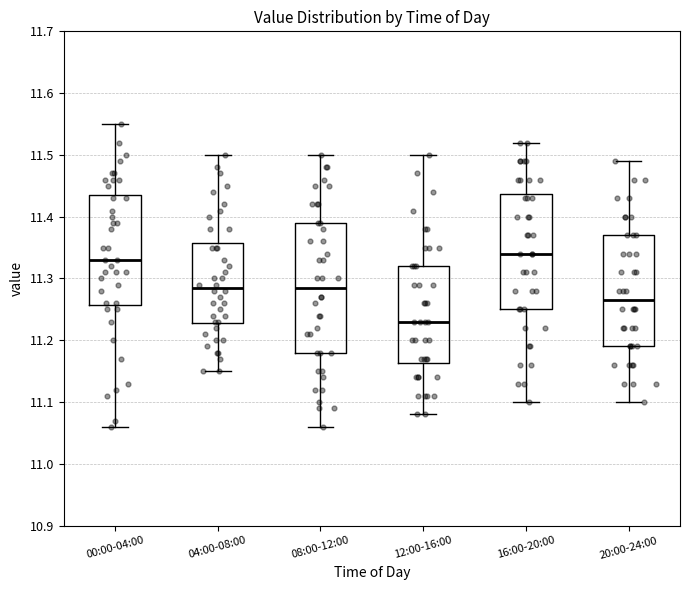

Reading left to right, transcribe this box plot: for each box, give where its median line is, the range the box spans, and where its two whiskers end, as read against the y-axis. The values are not printed on the chart, so give them approximately, as read against the axis.

00:00-04:00: median 11.33, box 11.26 to 11.44, whiskers 11.06 to 11.55
04:00-08:00: median 11.29, box 11.23 to 11.36, whiskers 11.15 to 11.50
08:00-12:00: median 11.29, box 11.18 to 11.39, whiskers 11.06 to 11.50
12:00-16:00: median 11.23, box 11.16 to 11.32, whiskers 11.08 to 11.50
16:00-20:00: median 11.34, box 11.25 to 11.44, whiskers 11.10 to 11.52
20:00-24:00: median 11.27, box 11.19 to 11.37, whiskers 11.10 to 11.49